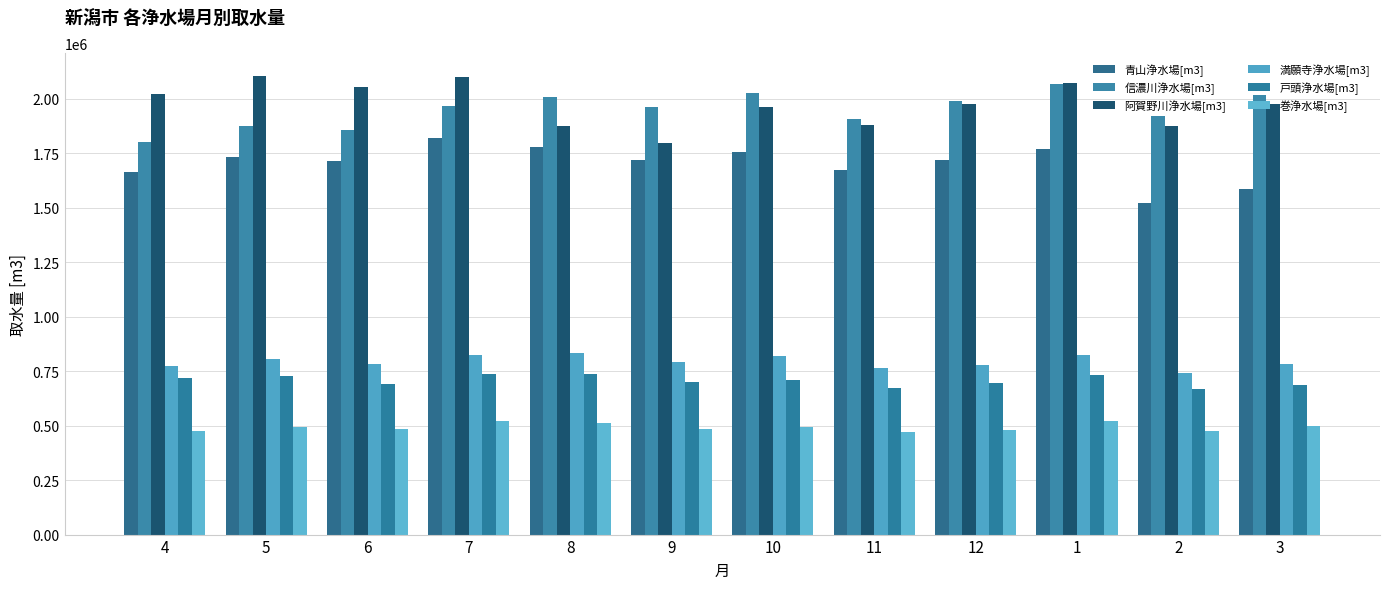

What is the total value across all series at 7?

7966277